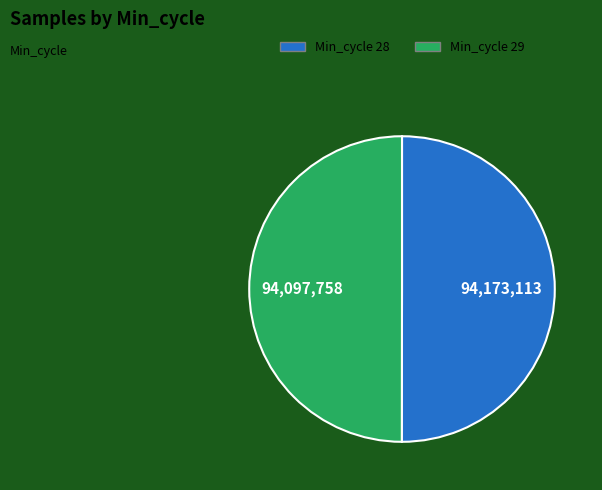

True or false: Min_cycle 28 accounts for 37% of the total.

False